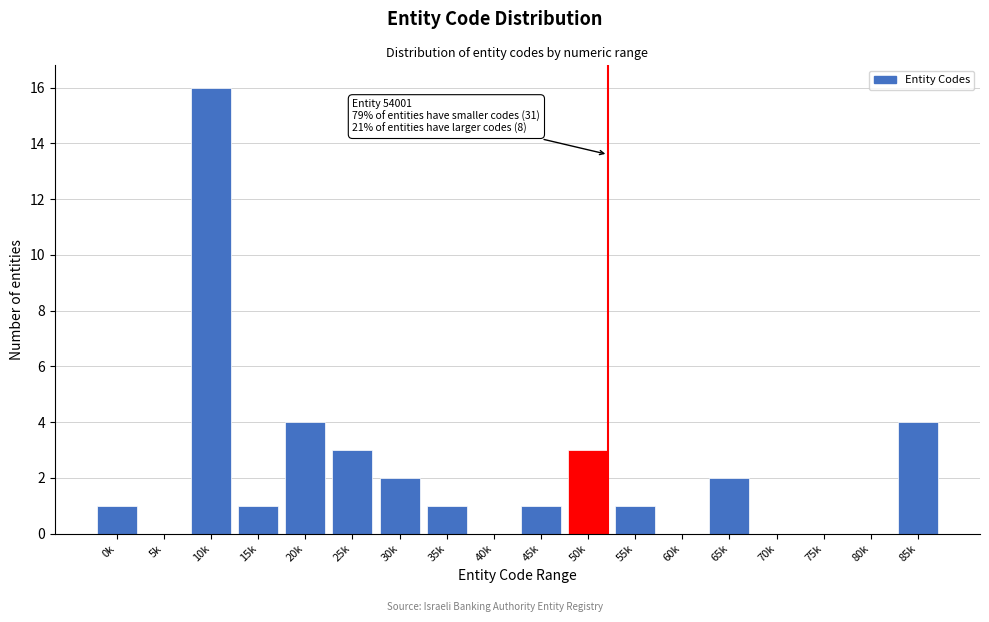

Reading left to right, list all the values displayed in this chart.

0k=1	5k=0	10k=16	15k=1	20k=4	25k=3	30k=2	35k=1	40k=0	45k=1	50k=3	55k=1	60k=0	65k=2	70k=0	75k=0	80k=0	85k=4